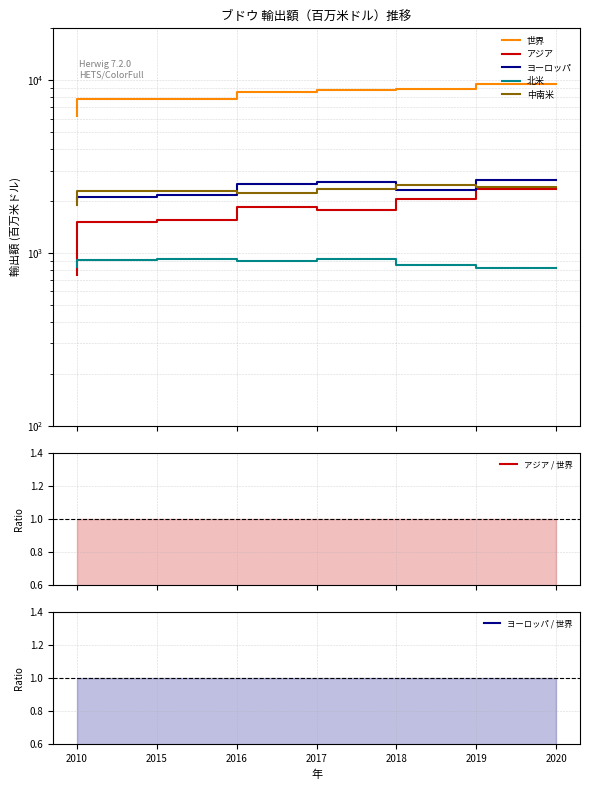

Reading left to right, what are all the values shown in this chart?

世界: 2010=6215.6	2015=7786.8	2016=7843.5	2017=8603.5	2018=8743.0	2019=8911.7	2020=9491.0
アジア: 2010=742.4	2015=1504.2	2016=1549.6	2017=1847.9	2018=1772.3	2019=2063.5	2020=2350.4
ヨーロッパ: 2010=2061.9	2015=2098.3	2016=2158.9	2017=2517.4	2018=2593.2	2019=2317.7	2020=2660.1
北米: 2010=832.3	2015=910.6	2016=917.2	2017=904.3	2018=925.2	2019=857.1	2020=822.8
中南米: 2010=1897.7	2015=2295.9	2016=2285.9	2017=2223.2	2018=2346.1	2019=2466.6	2020=2411.0